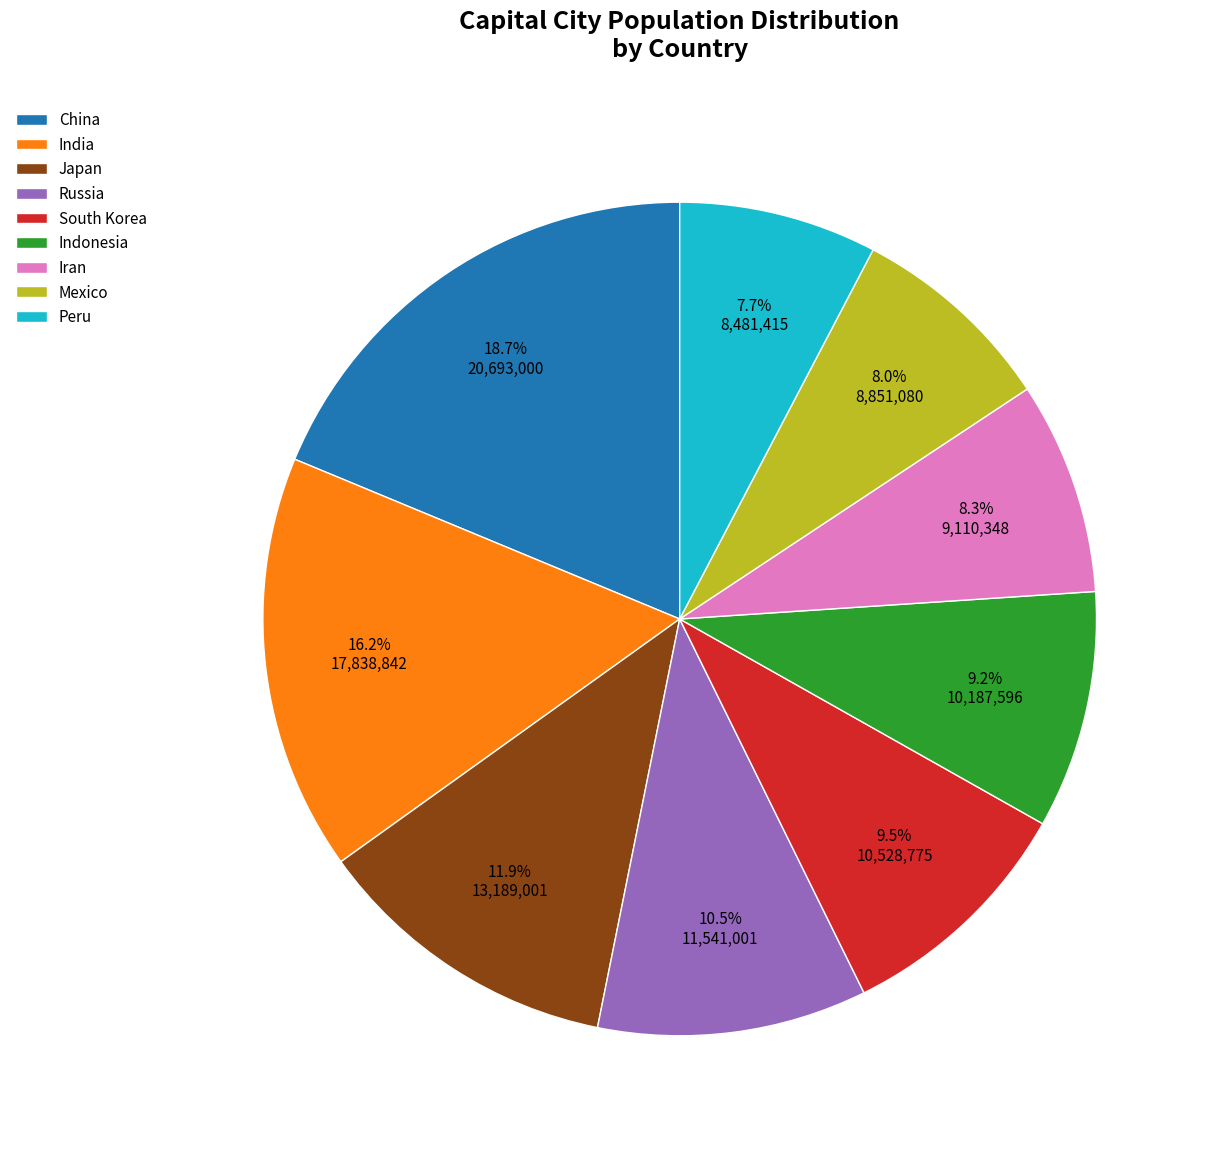

Approximately how many times larger is the value at India compared to Japan?

1.4